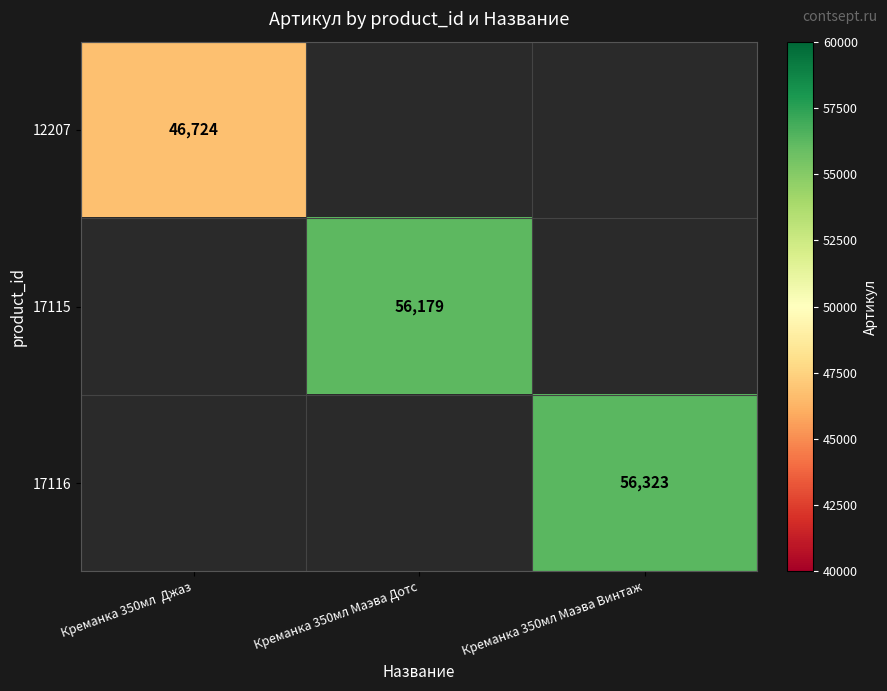

Is it true that 17116 equals 26842 at Креманка 350мл Маэва Винтаж?

False